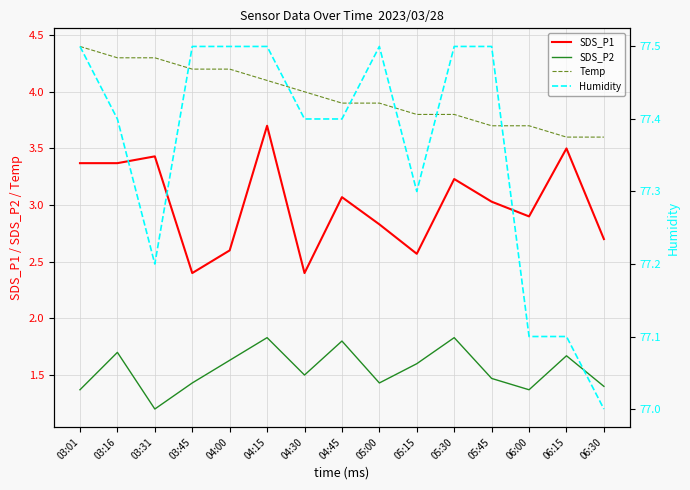

Where is the first local minimum for Humidity?

03:31